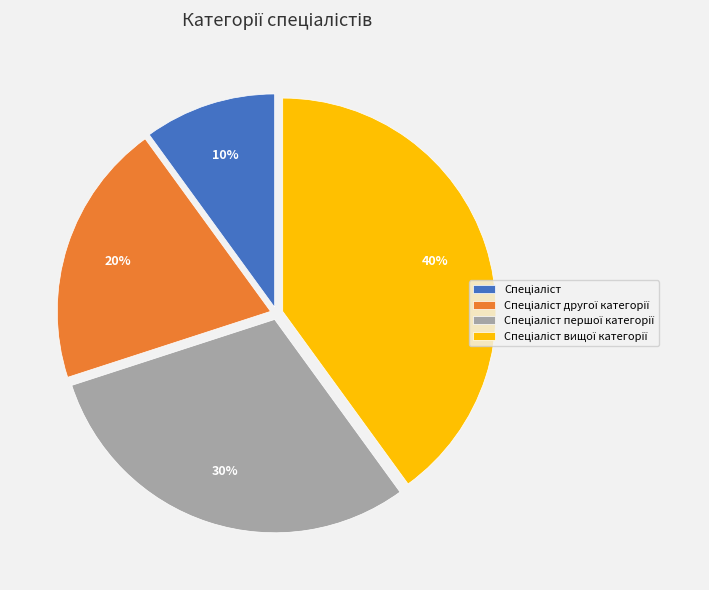

Count the number of slices in the pie.

4